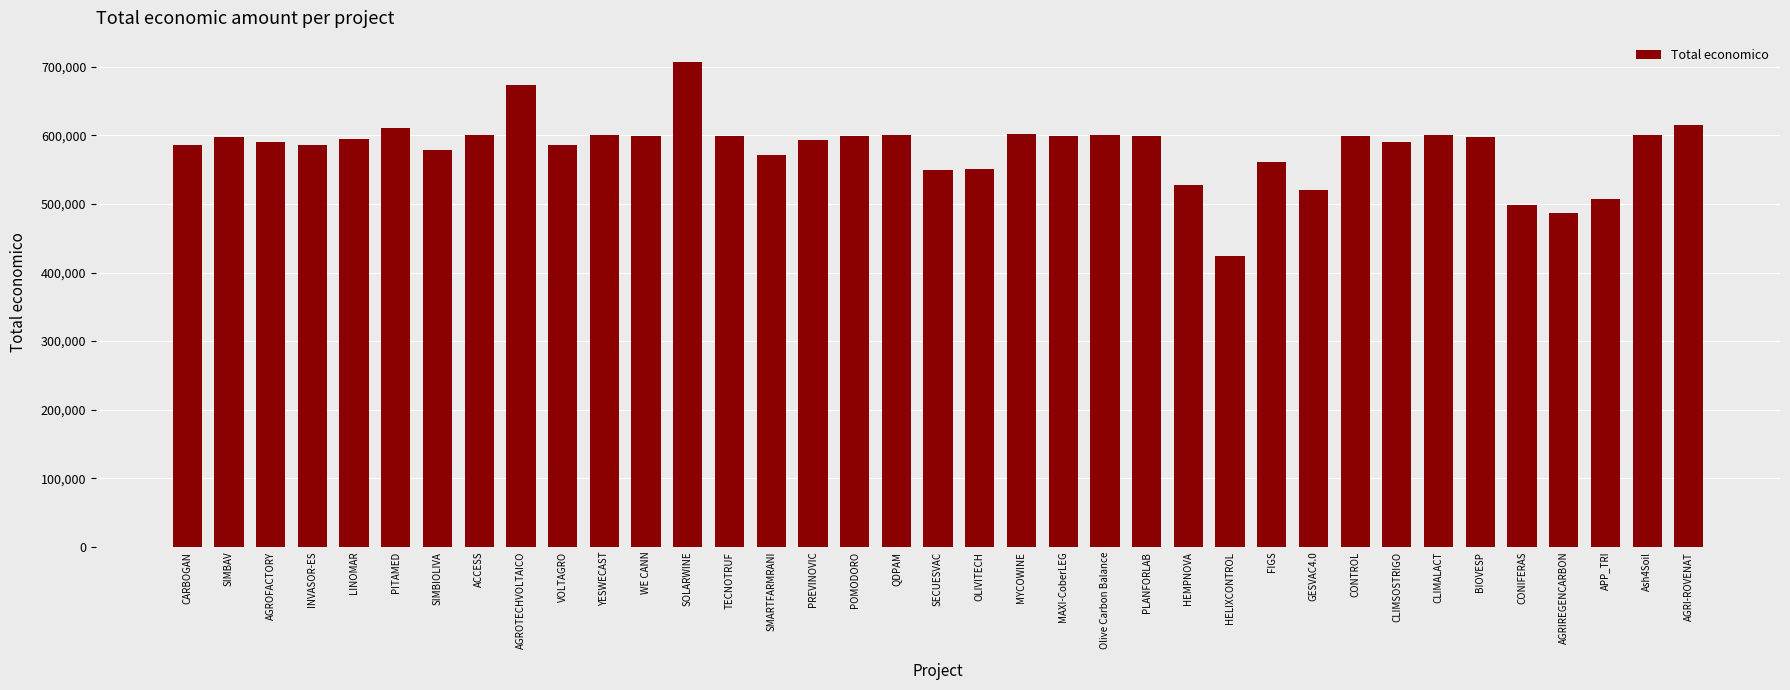

Which category has the highest value across all series?

SOLARWINE